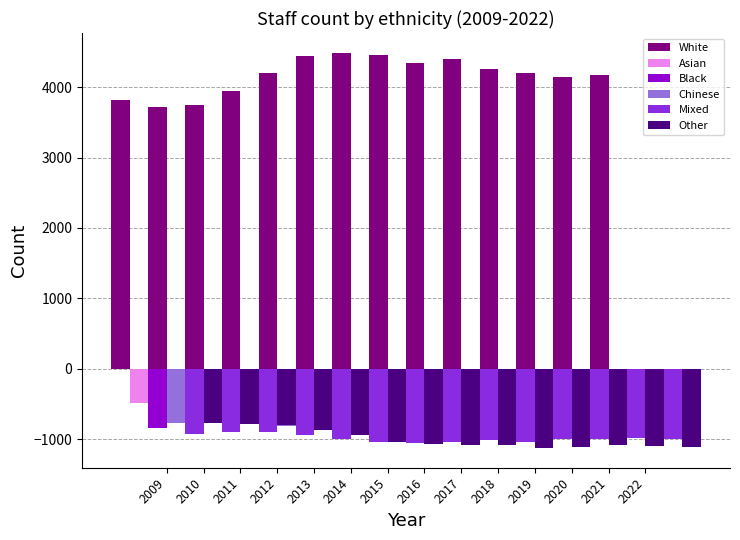

How many categories are shown in the chart?

14